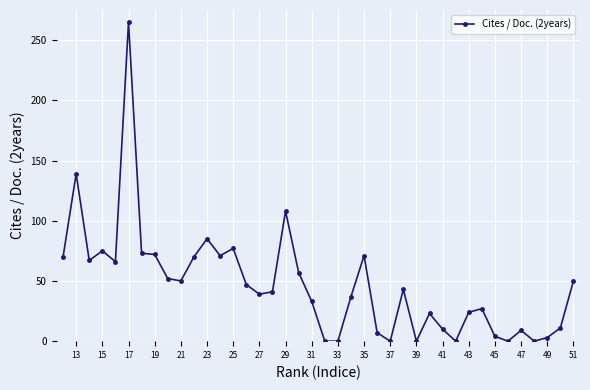

What is the greatest value displayed?

265